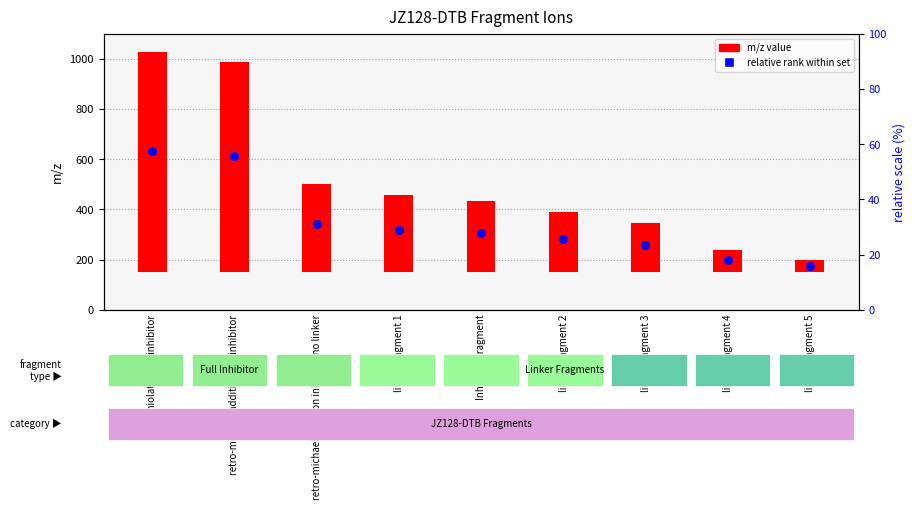

Which series has the widest spread of Y values?

m/z value